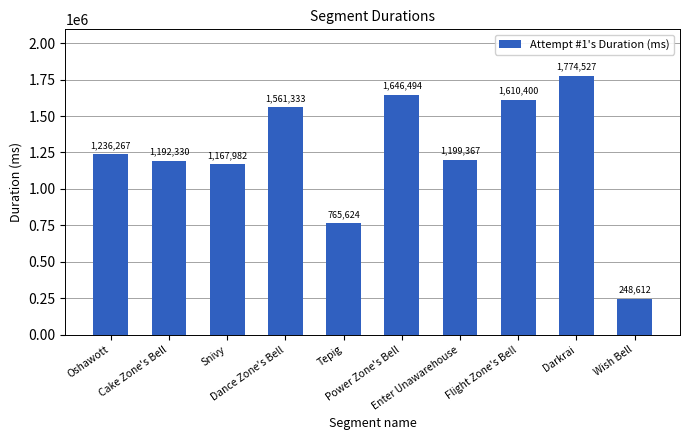

Reading left to right, extract all data points from this chart.

1236267	1192330	1167982	1561333	765624	1646494	1199367	1610400	1774527	248612